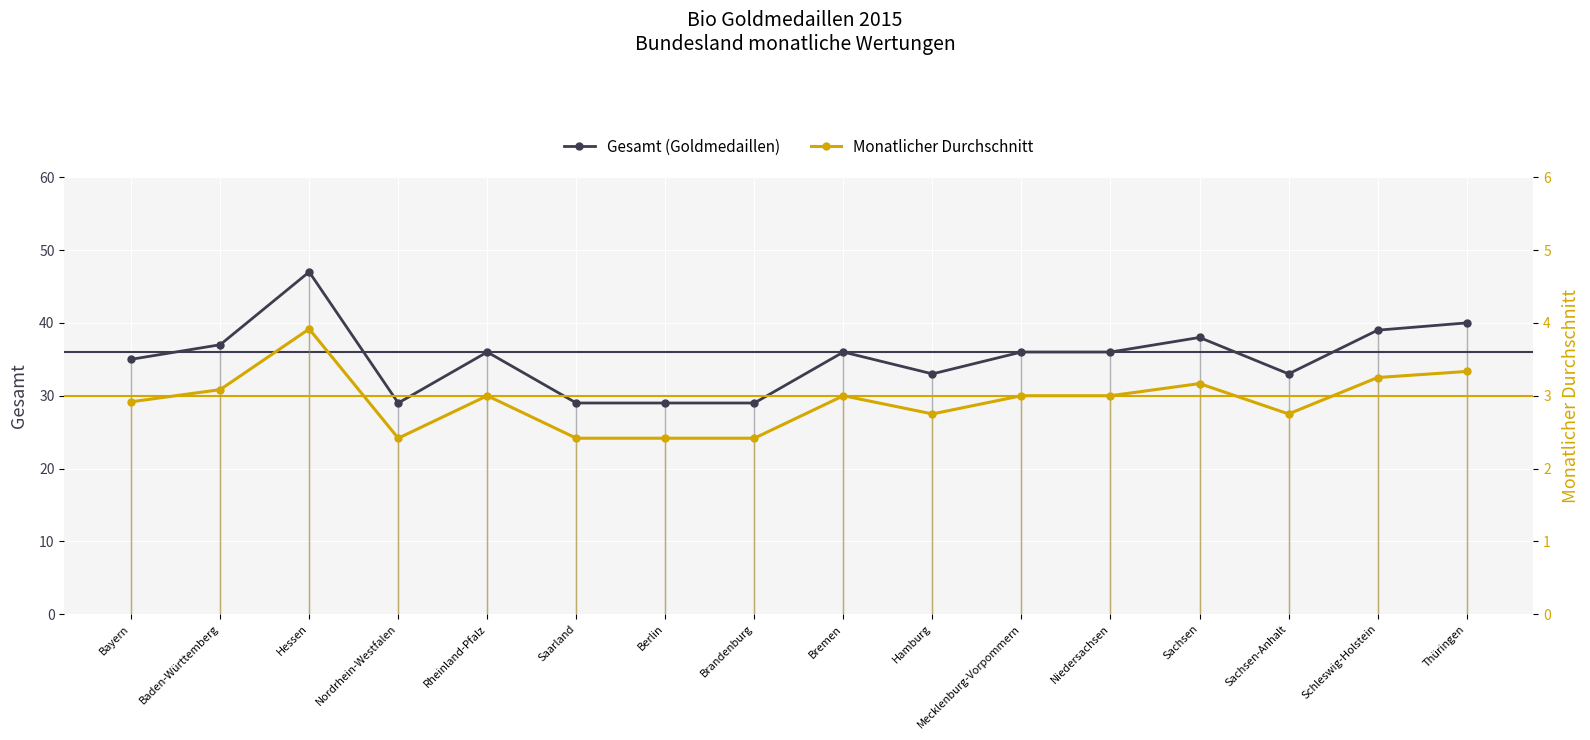

Is it true that Gesamt (Goldmedaillen) equals 73.1 at Hessen?

False